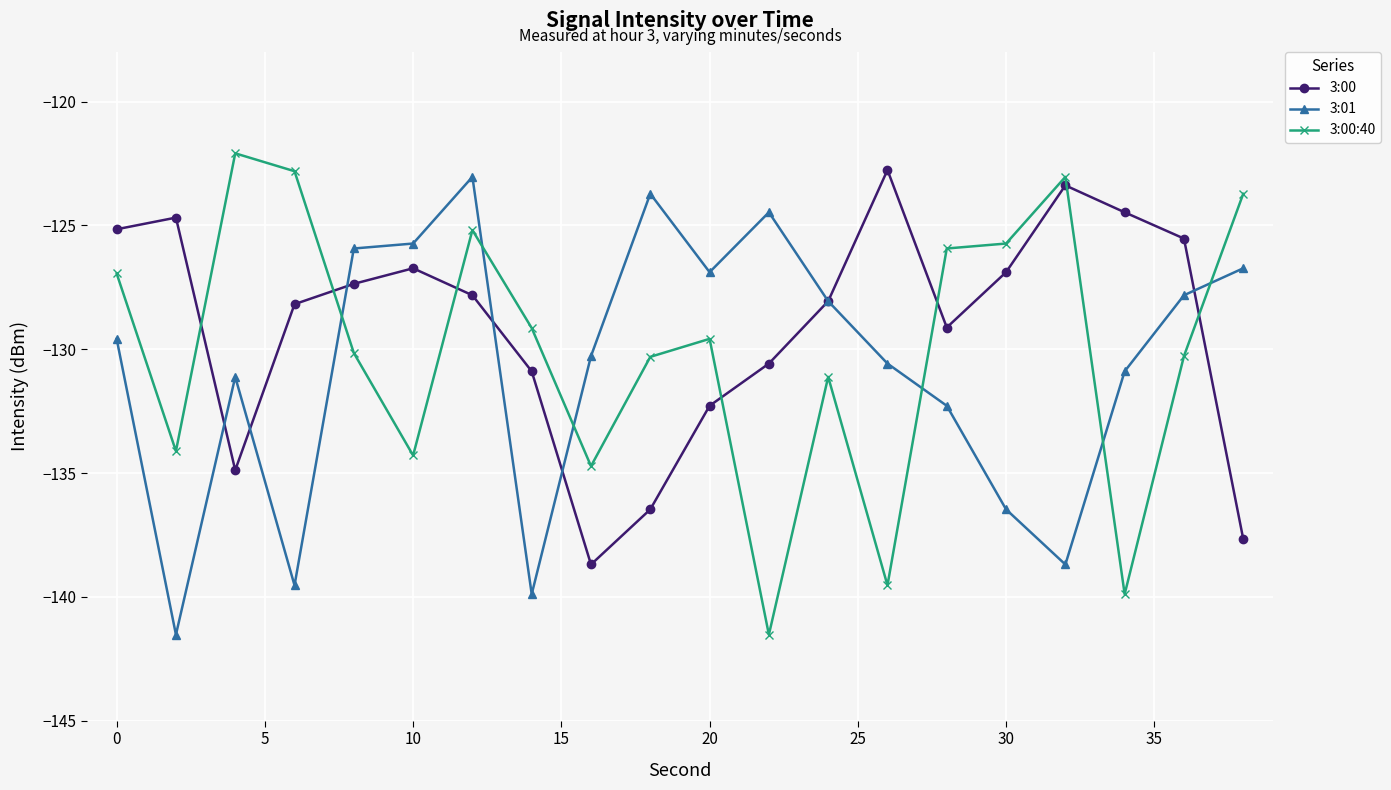

What is the value of the 3:00:40 point at the 8th from the left?

-129.1